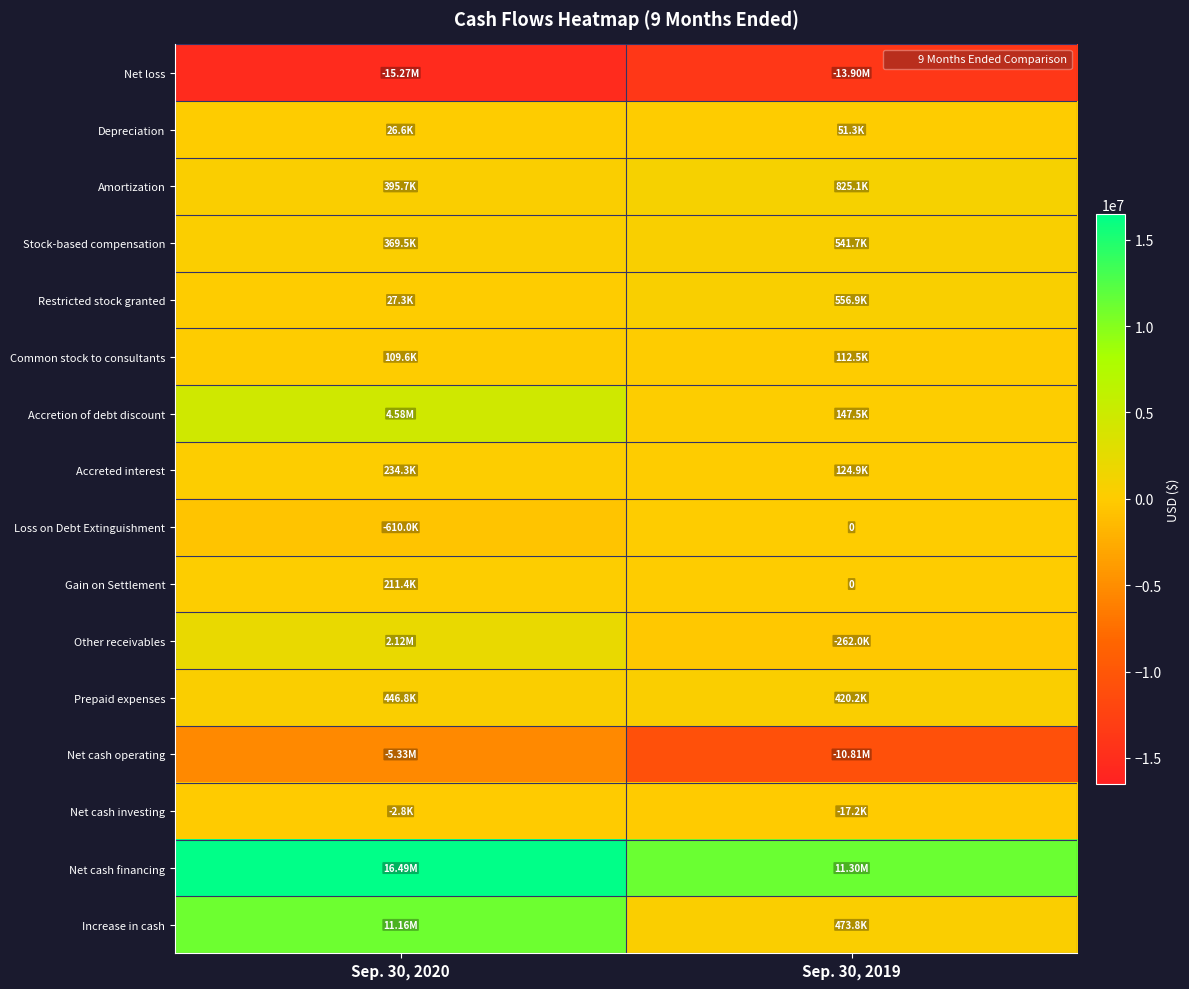

Between Sep. 30, 2020 and Sep. 30, 2019, which series saw the biggest shift?

Increase in cash